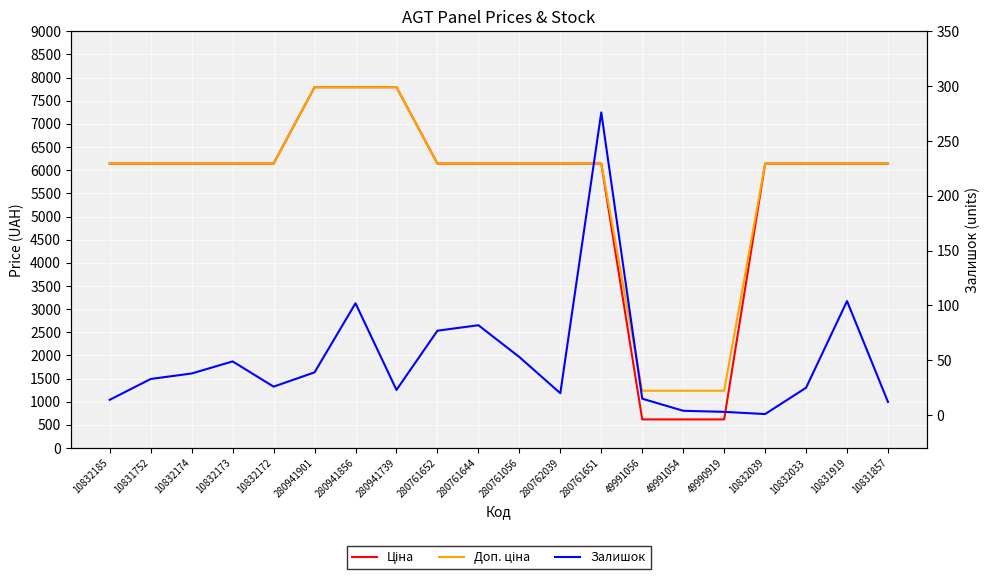

Where does the Залишок series first go above 33?

10832174